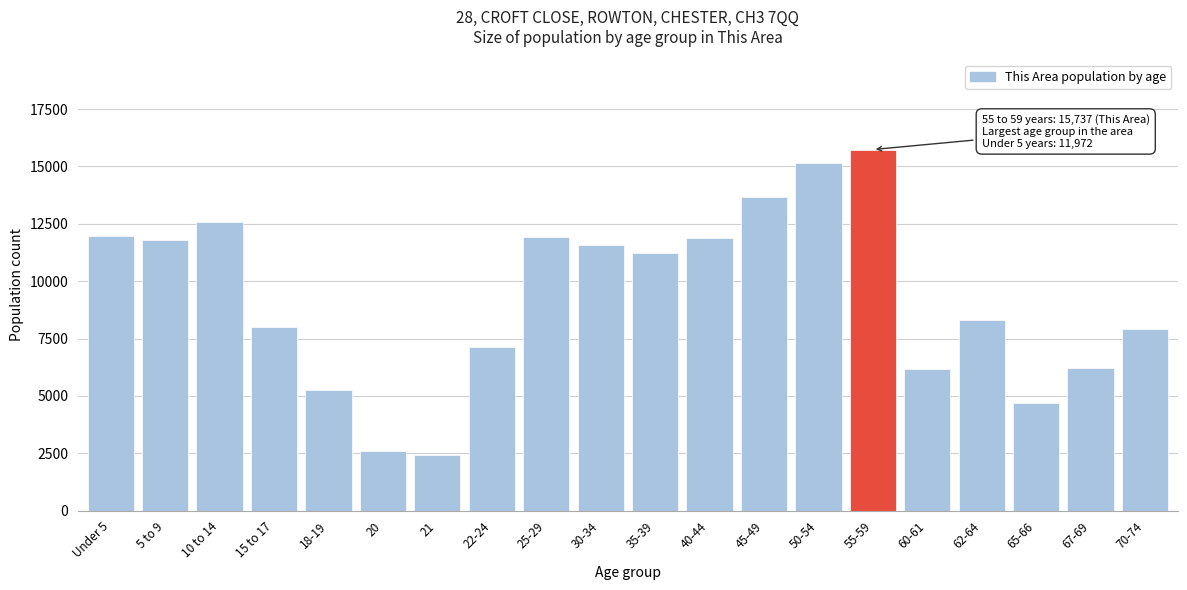

What is the approximate value at 20?

2619